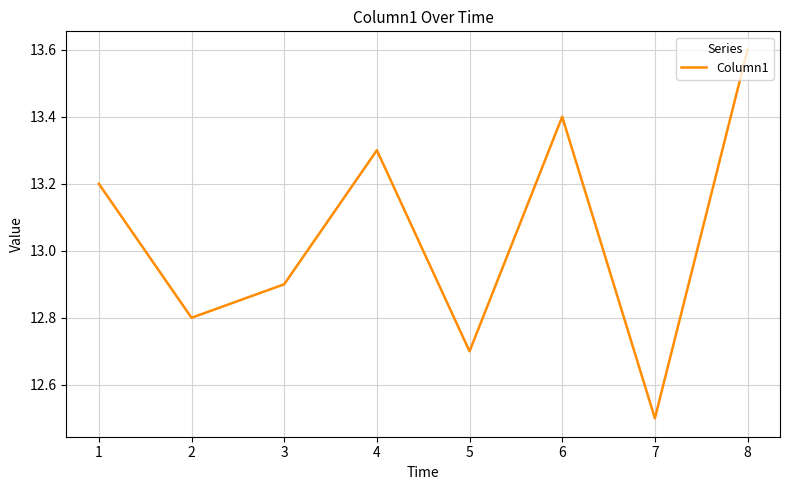

How many interior local peaks (higher than both neighbors) does the data have?

2